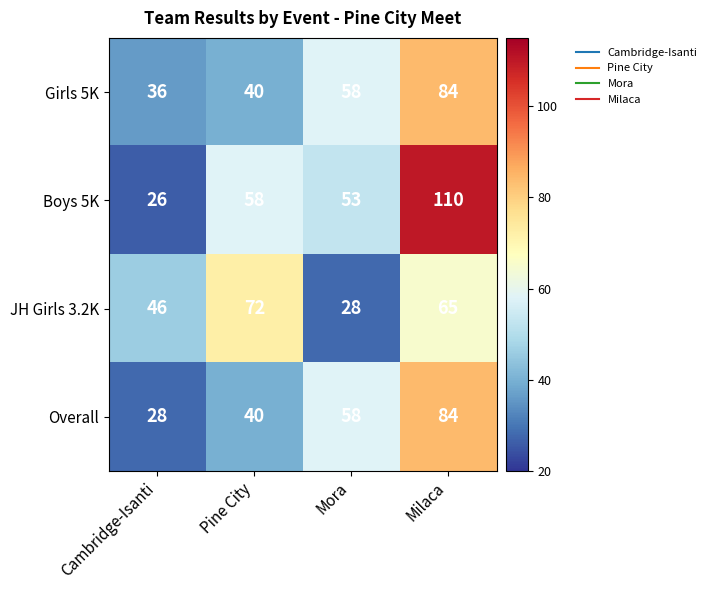

Where does the JH Girls 3.2K series first go above 65?

Pine City